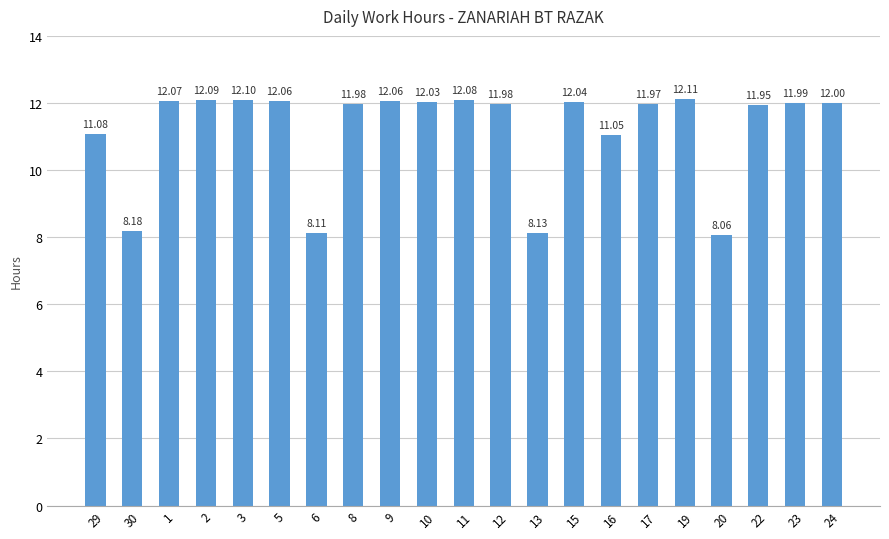

What is the smallest value displayed?

8.1